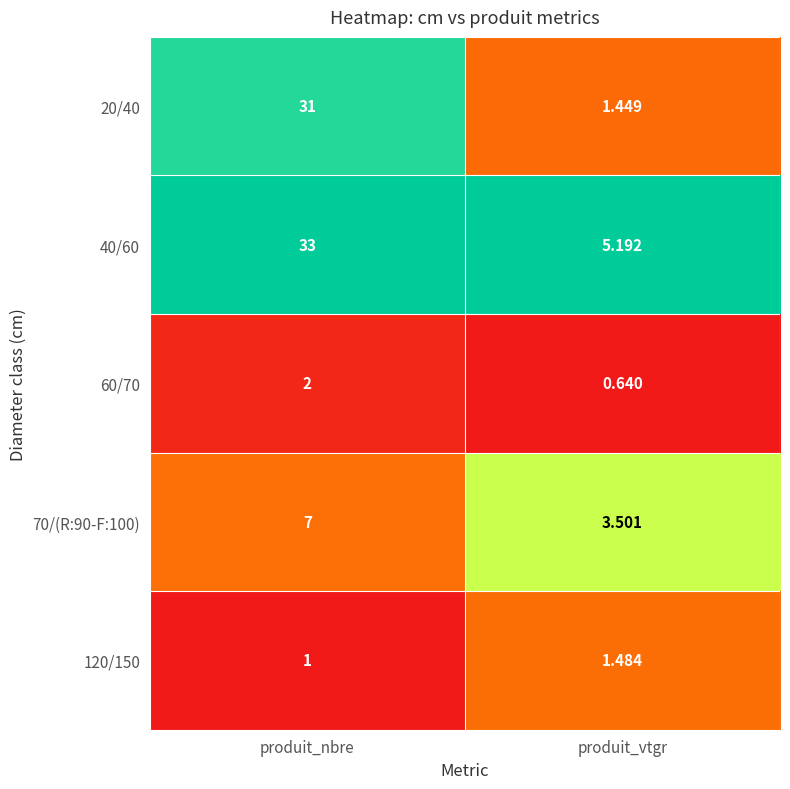

Which category has the lowest value in the 70/(R:90-F:100) series?

produit_vtgr